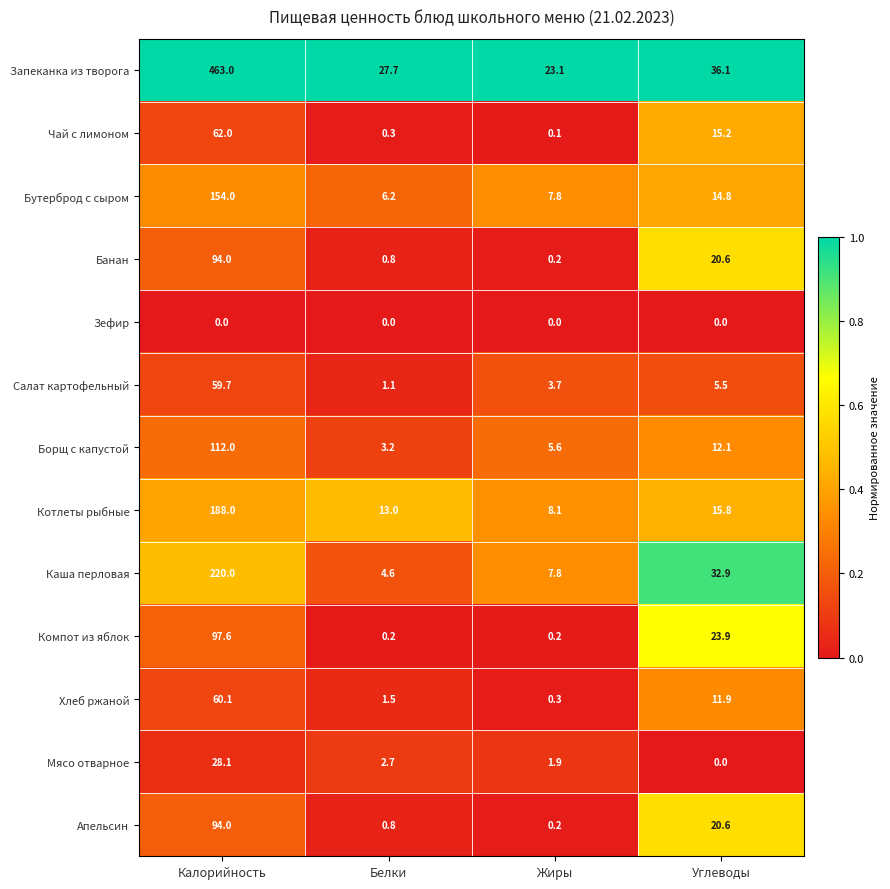

At which label is Борщ с капустой closest to 57?

Углеводы